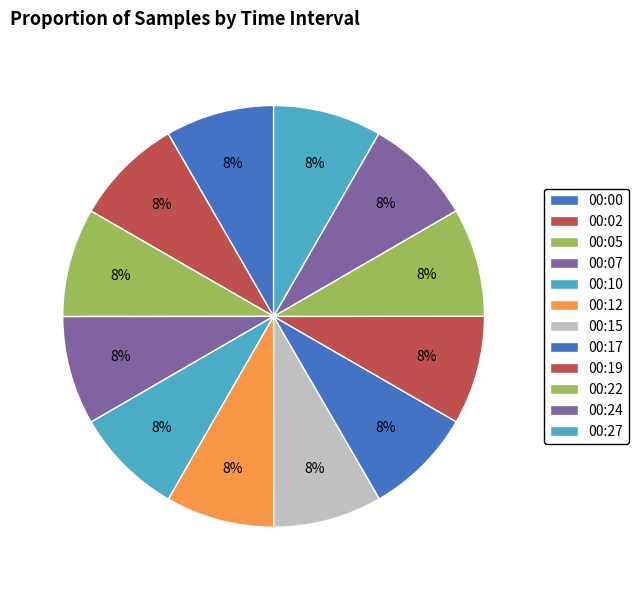

How many slices are in this pie chart?

12